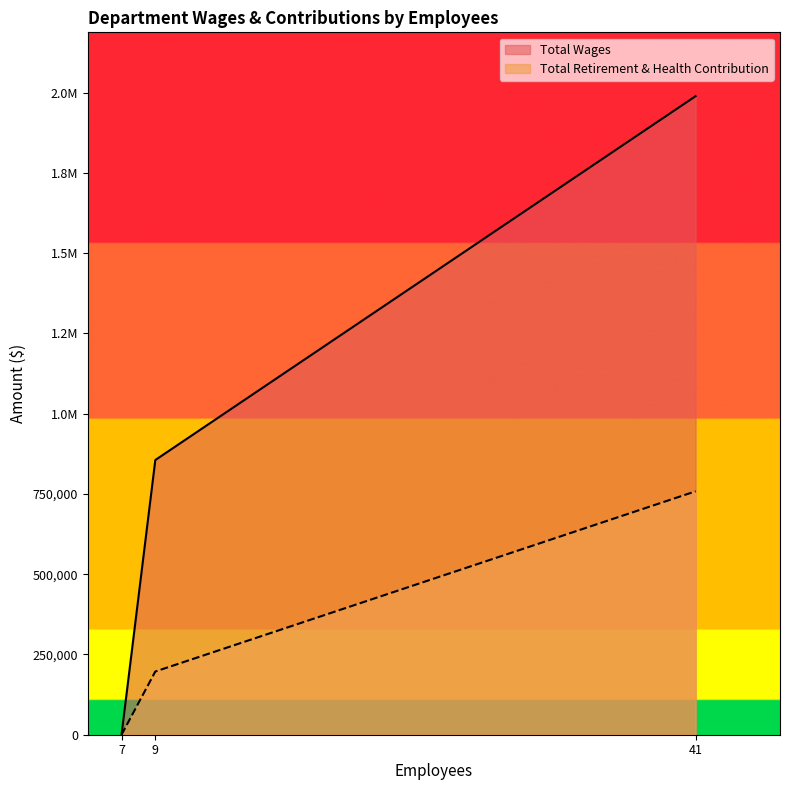

What is the sum of all values?

2844727